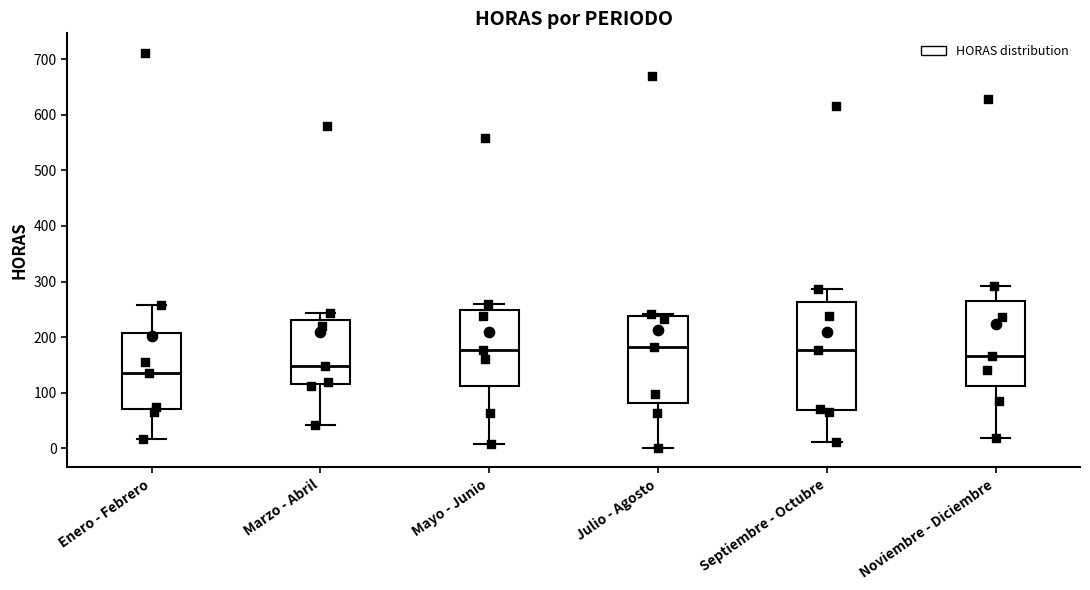

Reading left to right, transcribe this box plot: for each box, give where its median line is, the range the box spans, and where its two whiskers end, as read against the y-axis. The values are not printed on the chart, so give them approximately, as read against the axis.

Enero - Febrero: median 130, box 70 to 210, whiskers 20 to 260
Marzo - Abril: median 150, box 120 to 230, whiskers 40 to 240
Mayo - Junio: median 180, box 110 to 250, whiskers 10 to 260
Julio - Agosto: median 180, box 80 to 240, whiskers 0 to 240 (just above the box's upper edge)
Septiembre - Octubre: median 180, box 70 to 260, whiskers 10 to 290
Noviembre - Diciembre: median 170, box 110 to 260, whiskers 20 to 290